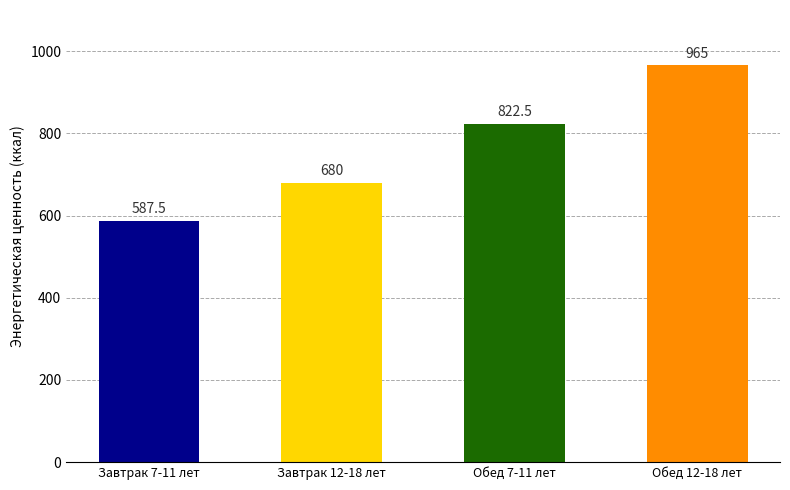

True or false: the data shows 680.0 at Завтрак 12-18 лет.

True